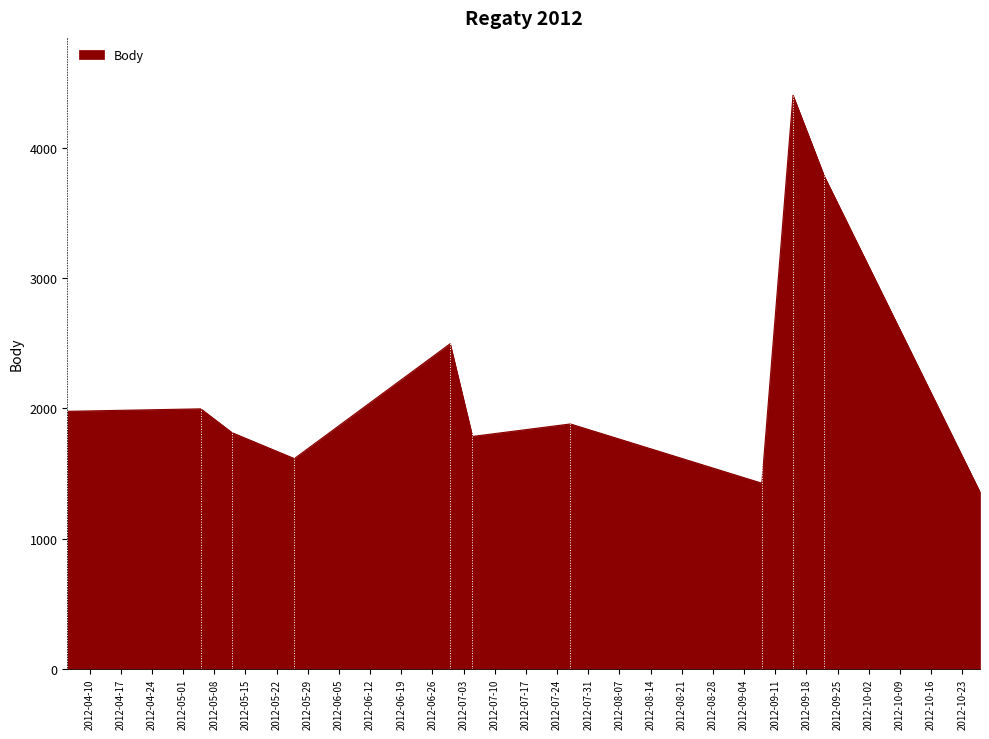

What is the difference between the maximum and minimum values?

3048